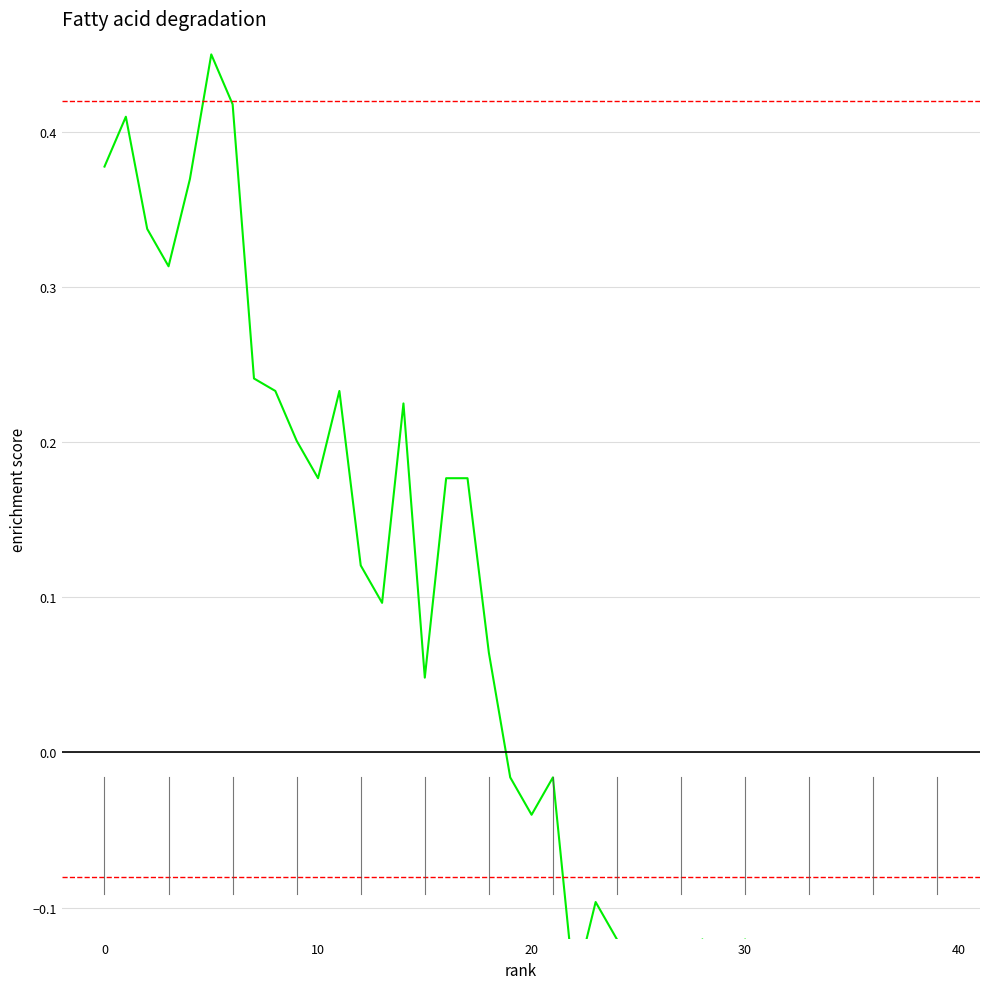

Reading left to right, transcribe all the data shown in this chart.

0.4	0.4	0.3	0.3	0.4	0.5	0.4	0.2	0.2	0.2	0.2	0.2	0.1	0.1	0.2	0.0	0.2	0.2	0.1	-0.0	-0.0	-0.0	-0.2	-0.1	-0.1	-0.2	-0.2	-0.2	-0.1	-0.2	-0.1	-0.2	-0.2	-0.3	-0.2	-0.2	-0.4	-0.4	-0.4	-0.4